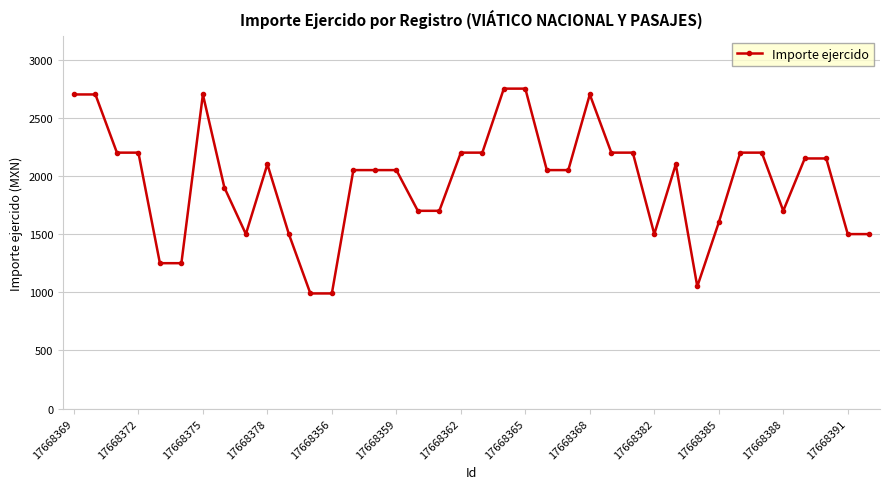

What is the difference between the second highest and second lowest values?

1760